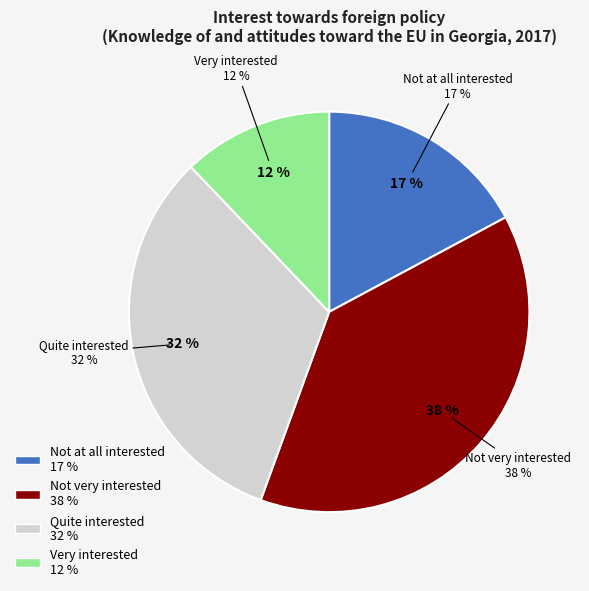

Which has a higher value, Not very interested or Quite interested?

Not very interested